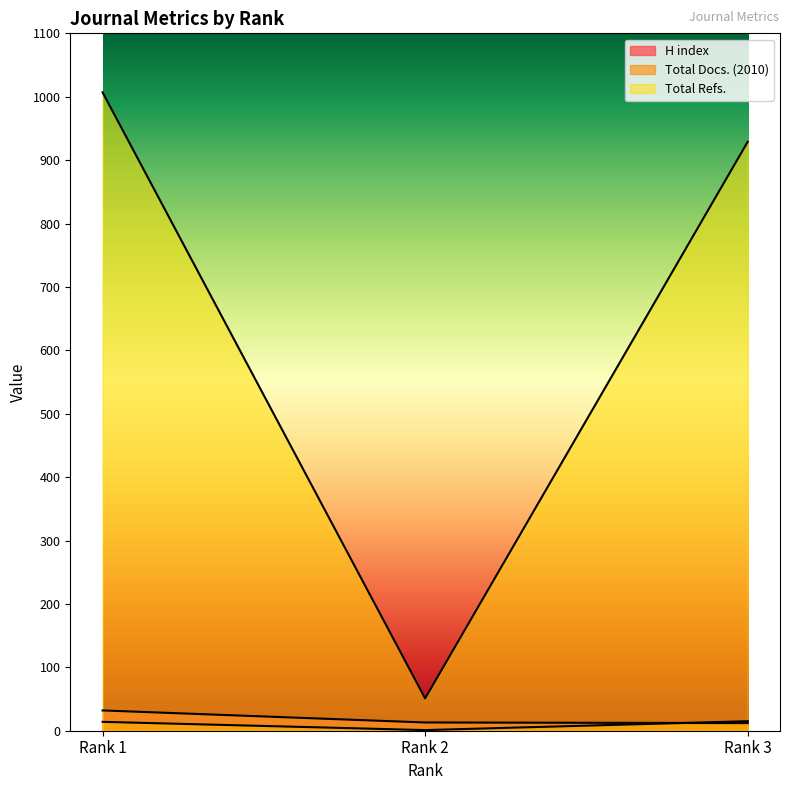

What is the difference between the second highest and minimum values in the Total Refs. series?

878